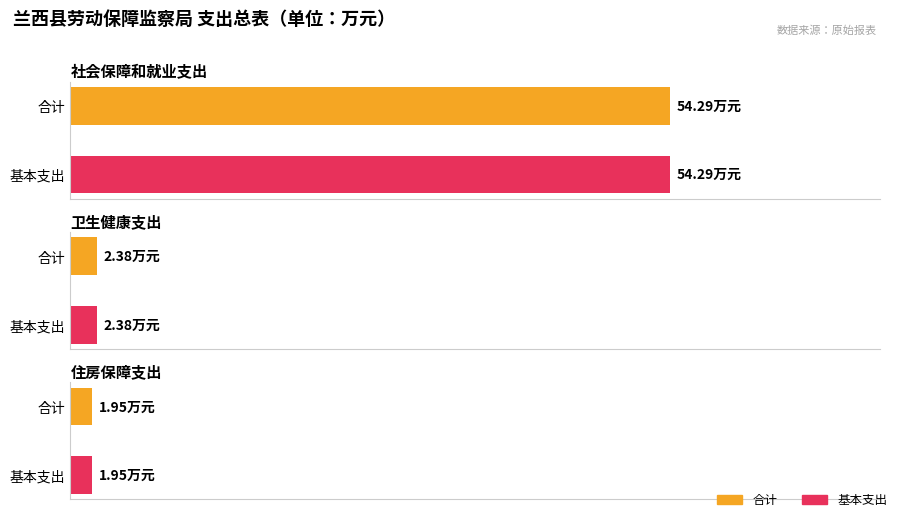

At which category does the chart reach its minimum across all series?

住房保障支出